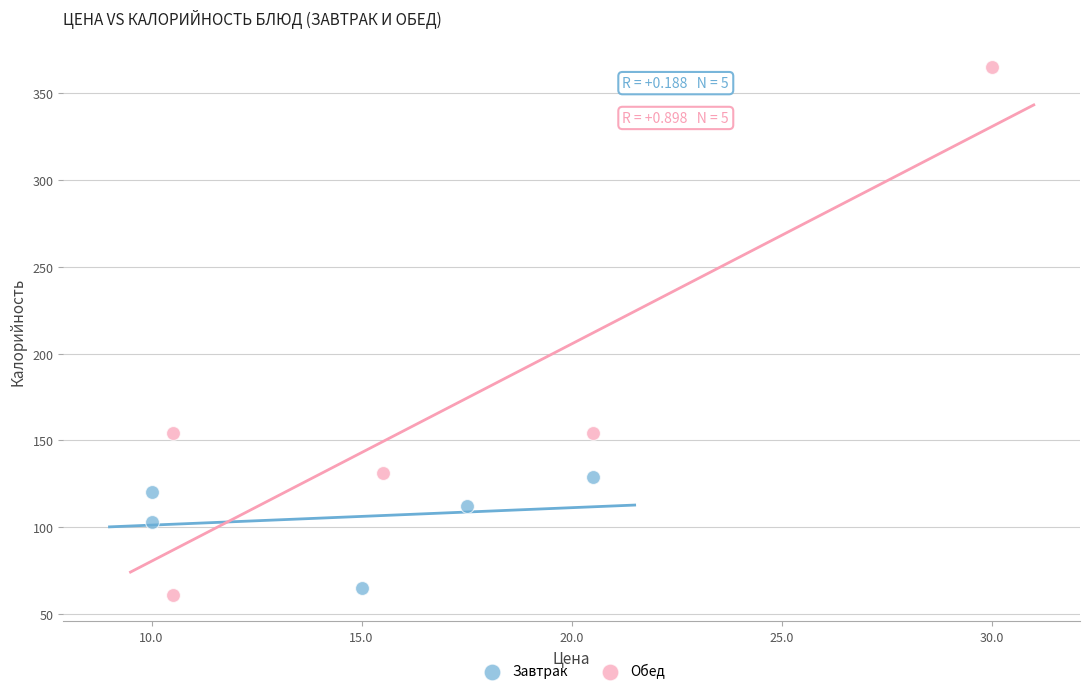

Which series has the largest Y range (max minus min)?

Обед